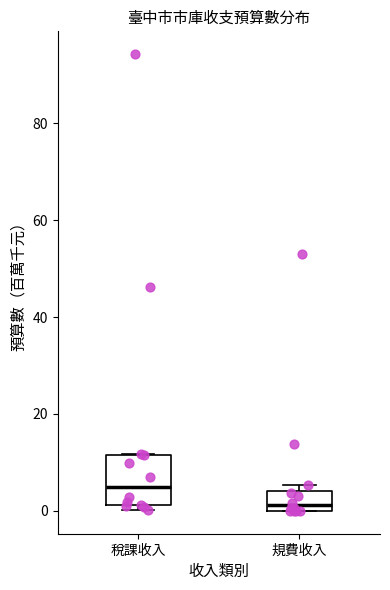

Reading left to right, transcribe this box plot: for each box, give where its median line is, the range the box spans, and where its two whiskers end, as read against the y-axis. The values are not printed on the chart, so give them approximately, as read against the axis.

稅課收入: median 4, box 2 to 12, whiskers 0 to 12
規費收入: median 2, box 0 to 4, whiskers 0 to 6